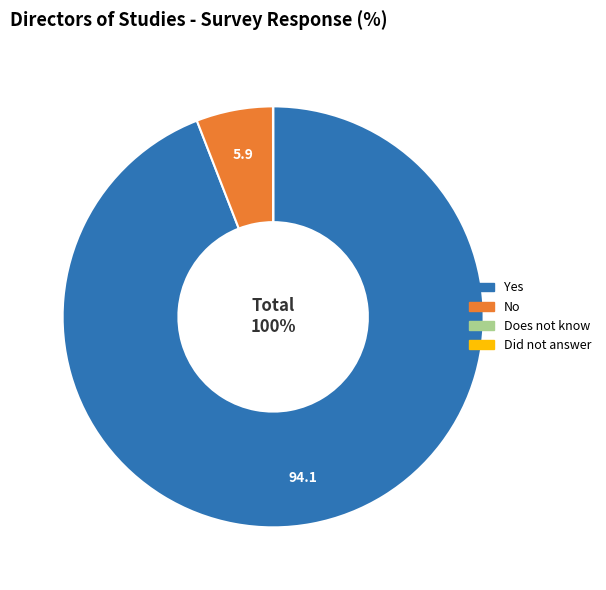

The No slice represents 6% of the pie. True or false?

True